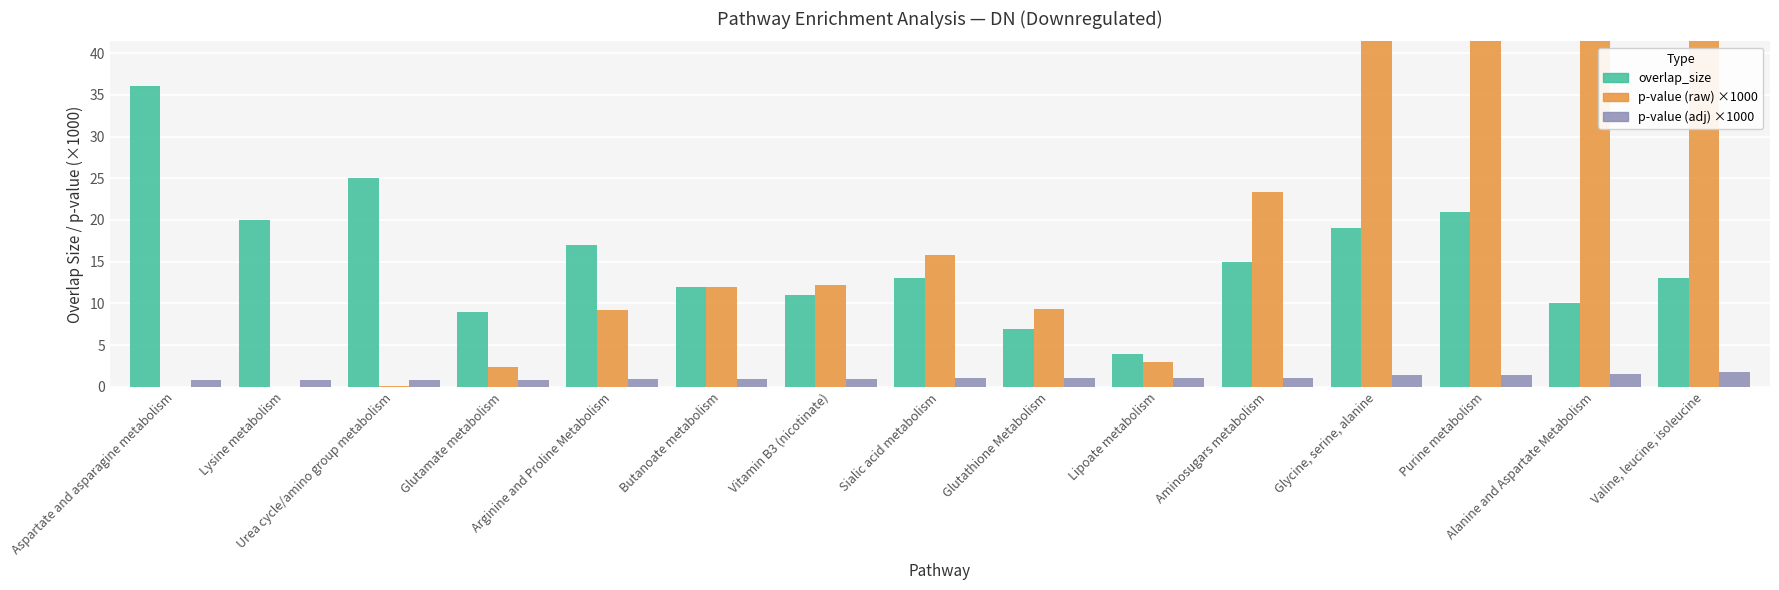

What are all the series names shown in the legend?

overlap_size, p-value (raw) ×1000, p-value (adj) ×1000